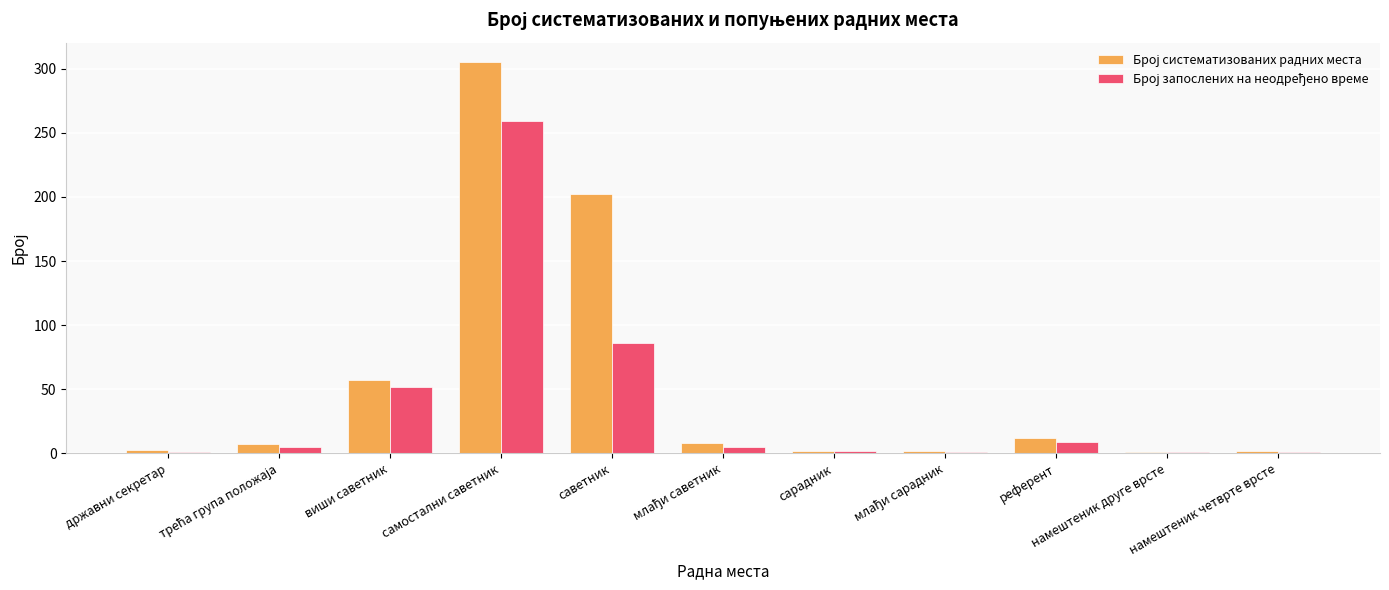

What is the spread (max minus min) of values at референт?

3